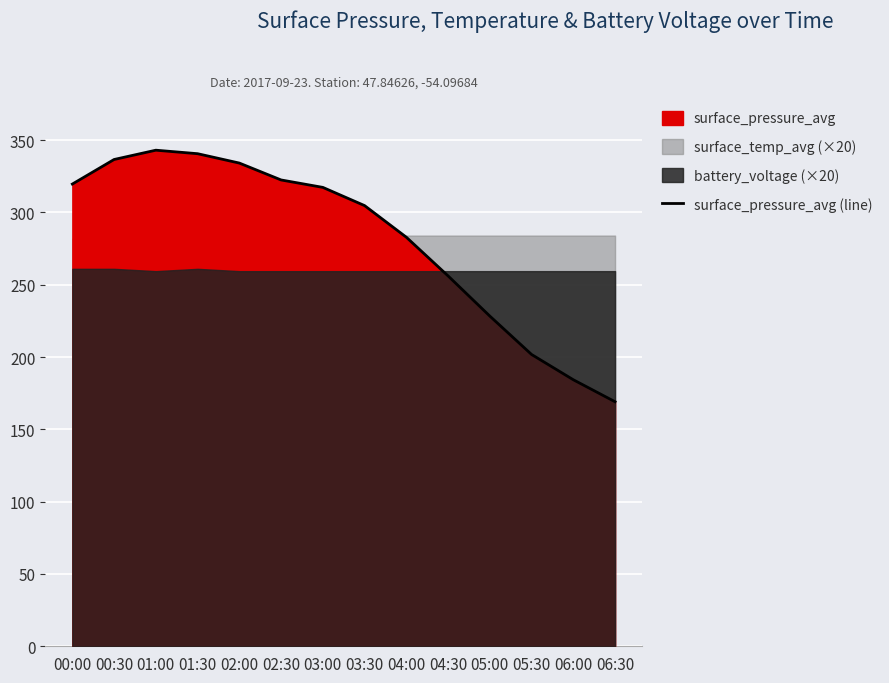

The chart shows a value of 169.1 at 06:30. True or false?

True